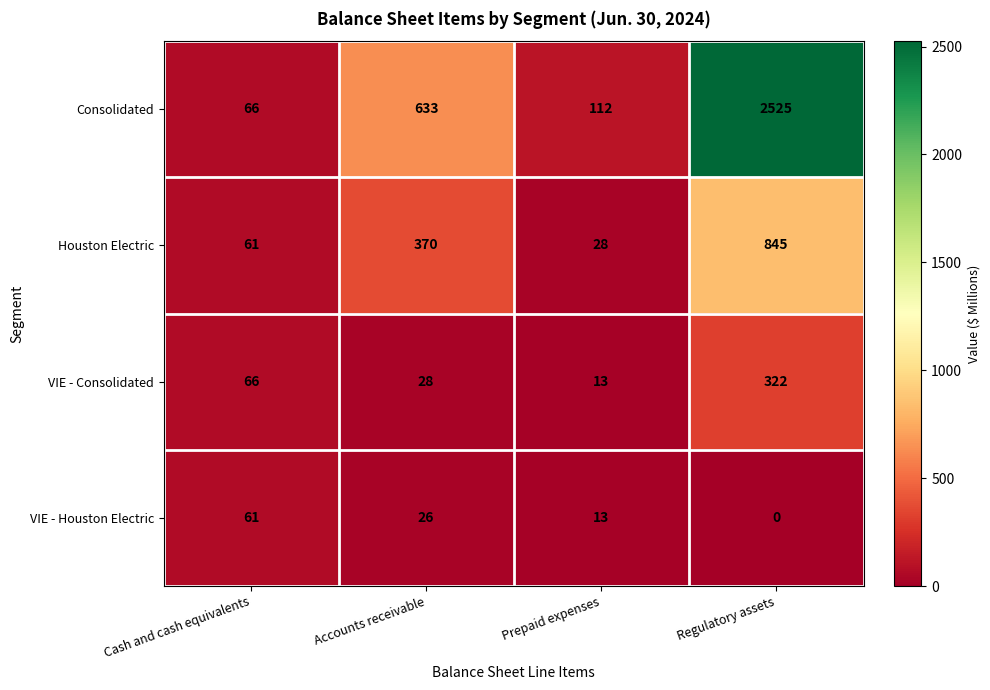

Reading right to left, what are all the values shown in this chart?

Consolidated: 2525	112	633	66
Houston Electric: 845	28	370	61
VIE - Consolidated: 322	13	28	66
VIE - Houston Electric: 0	13	26	61